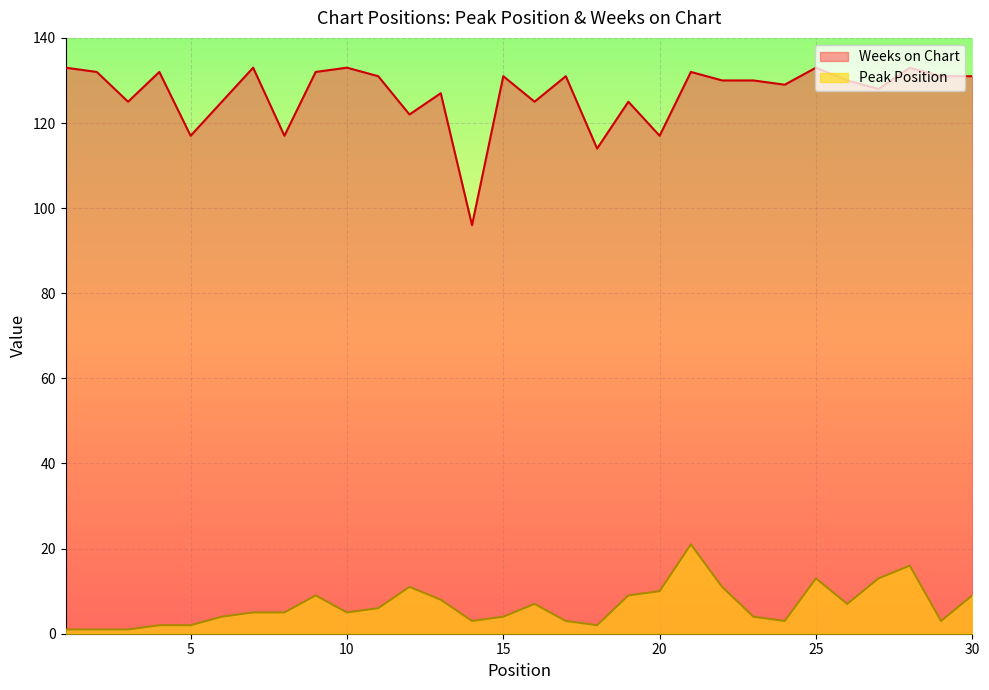

Is the value of Weeks on Chart at 23 greater than the value of Peak Position at 2?

Yes